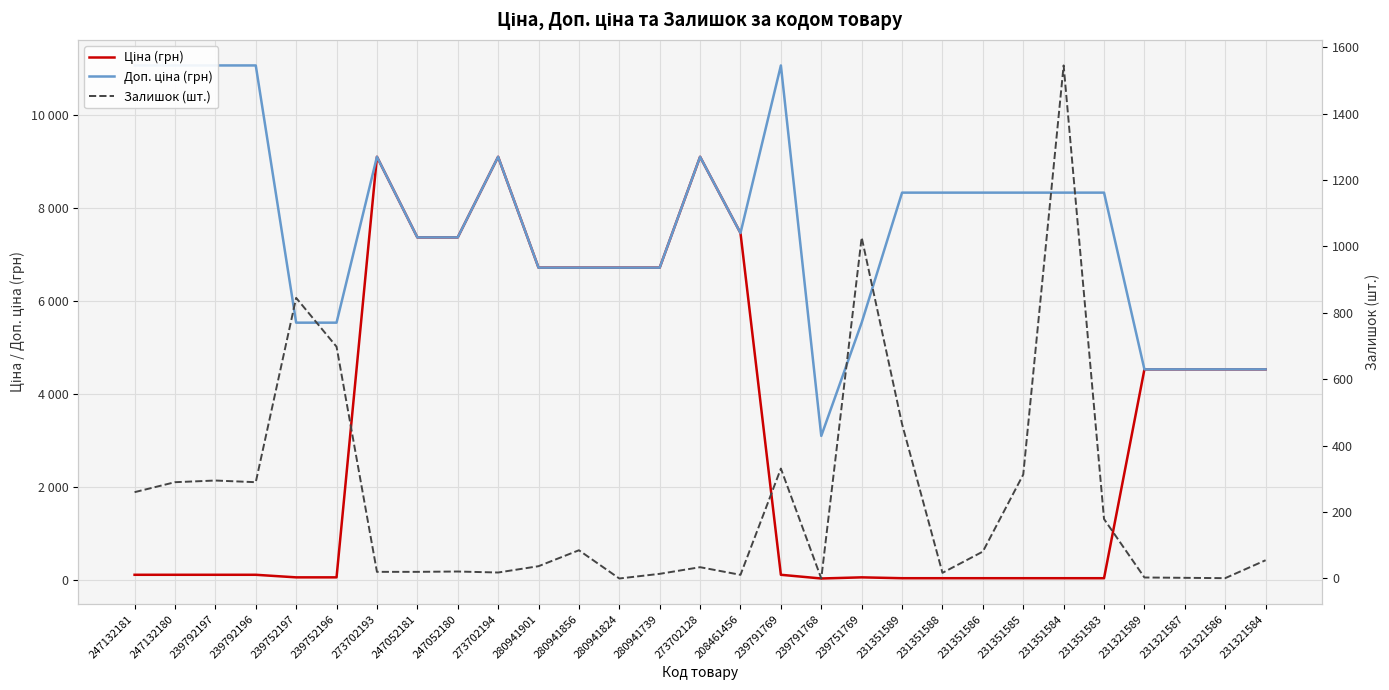

List the series in order of their peak value, lowest first.

Залишок (шт.), Ціна (грн), Доп. ціна (грн)